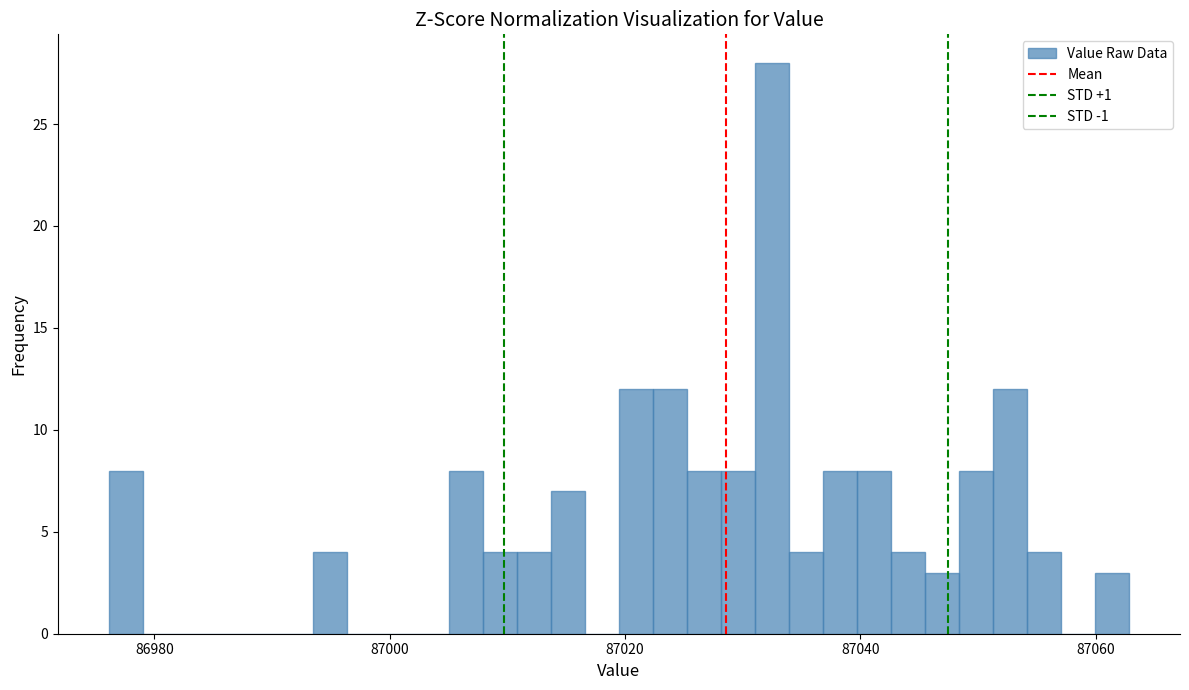

Around what value on the x-axis is the tallest bar? Give the approximate position of its centre, as read against the axis.

87032